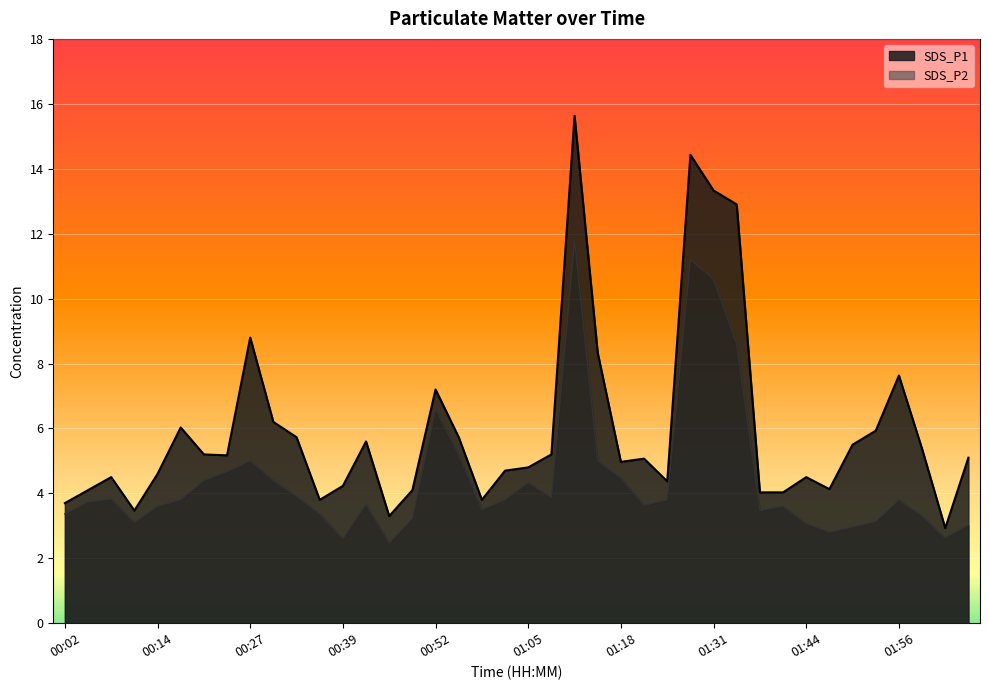

Which label corresponds to the largest value in the chart?

01:11